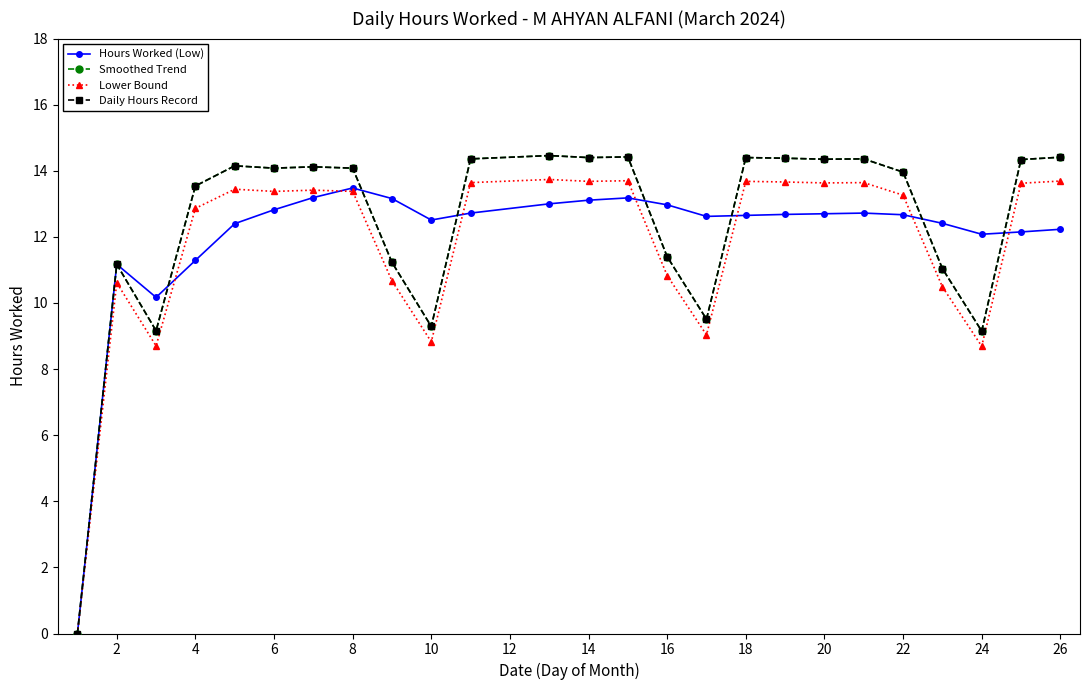

Which series ends up on top after the final intersection of Hours Worked (Low) and Daily Hours Record?

Daily Hours Record